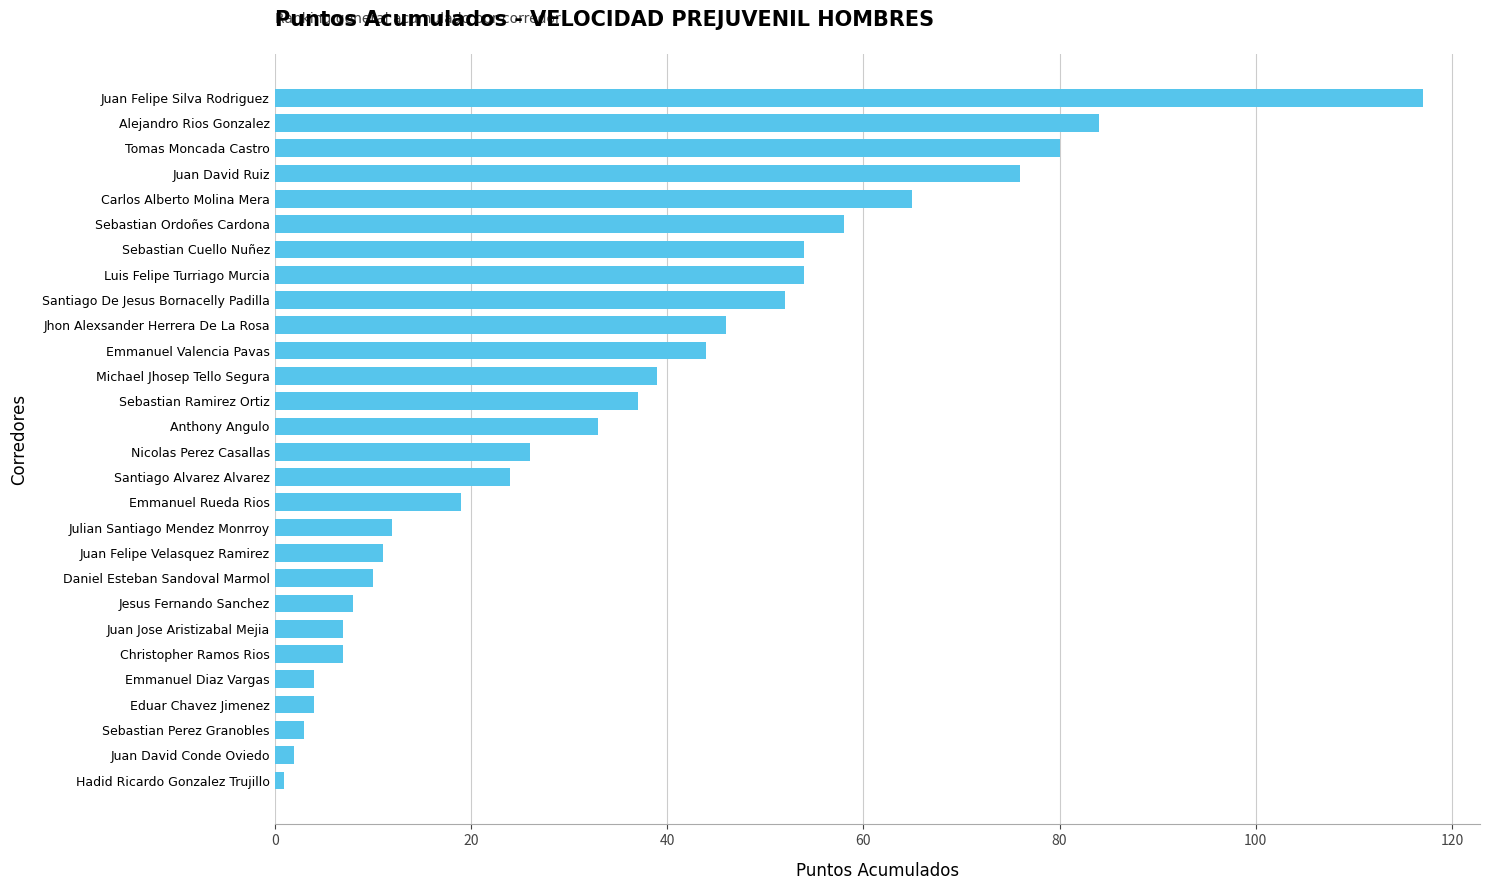

How many series are shown in this chart?

1